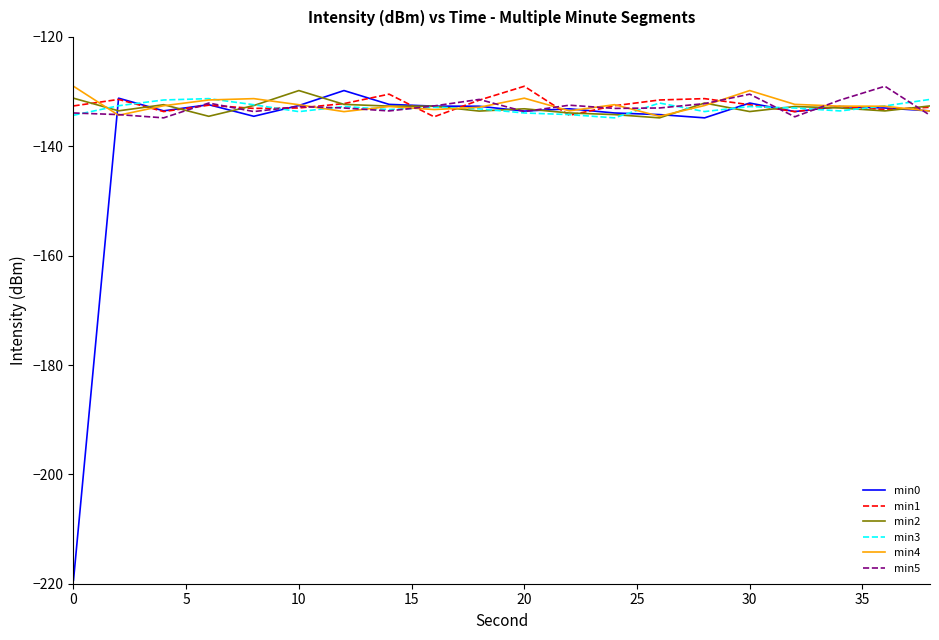

What is the greatest value displayed?

-129.0